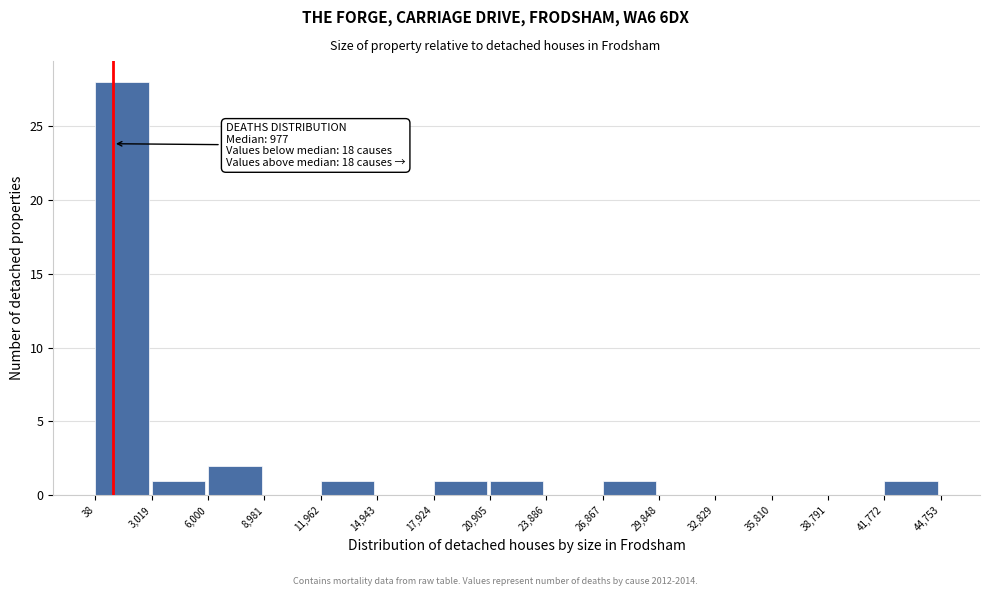

Which range on the x-axis has the tallest bar?

38 to 3,019